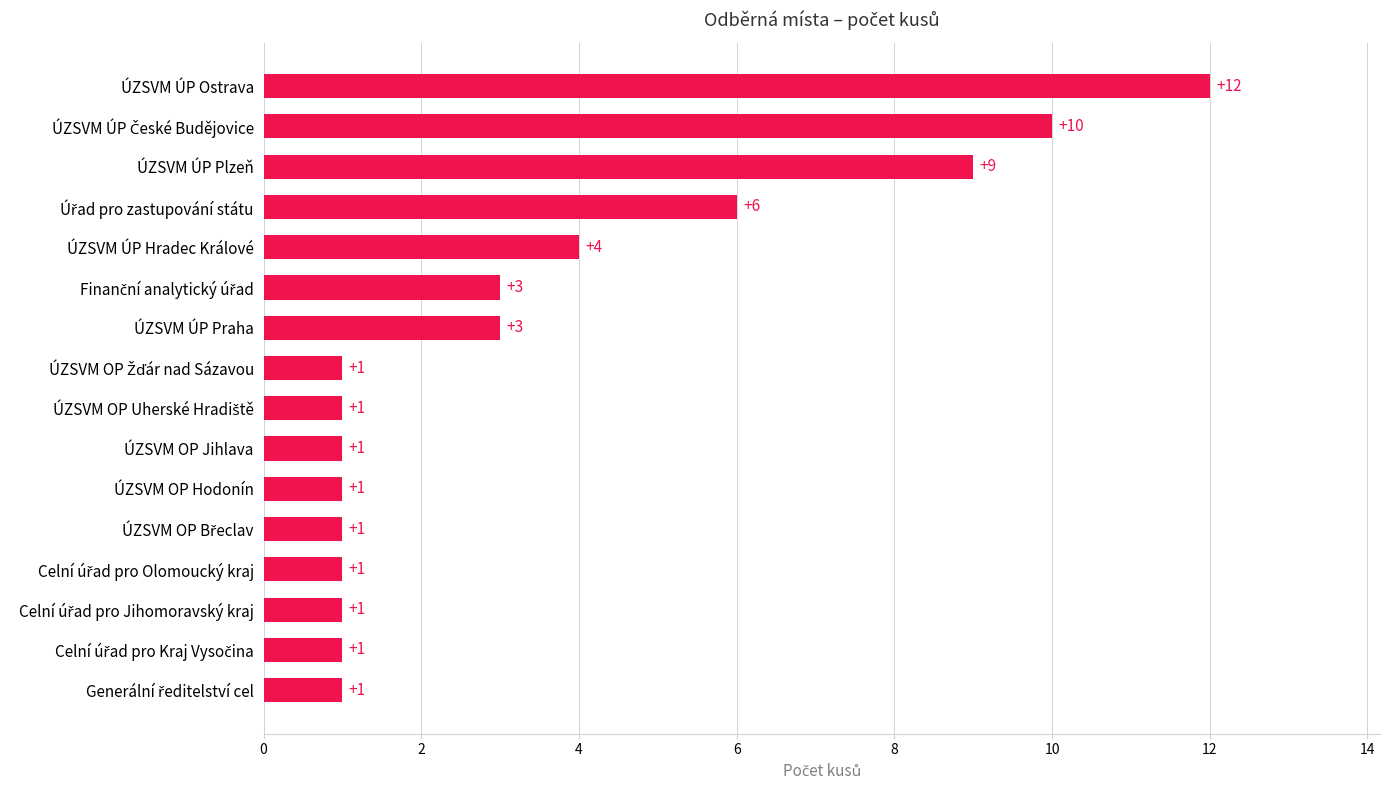

Is it true that the value at ÚZSVM ÚP Hradec Králové is 4?

True